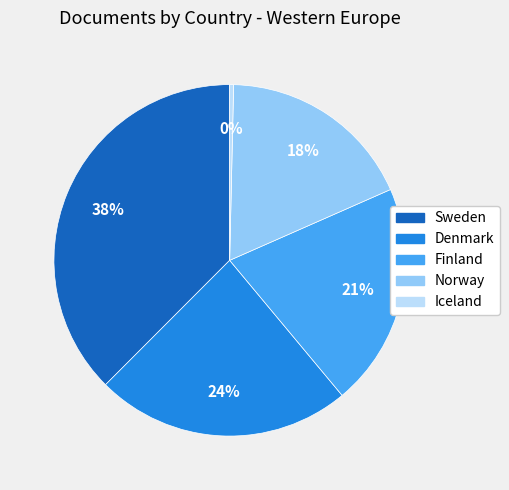

The Finland slice represents 28% of the pie. True or false?

False